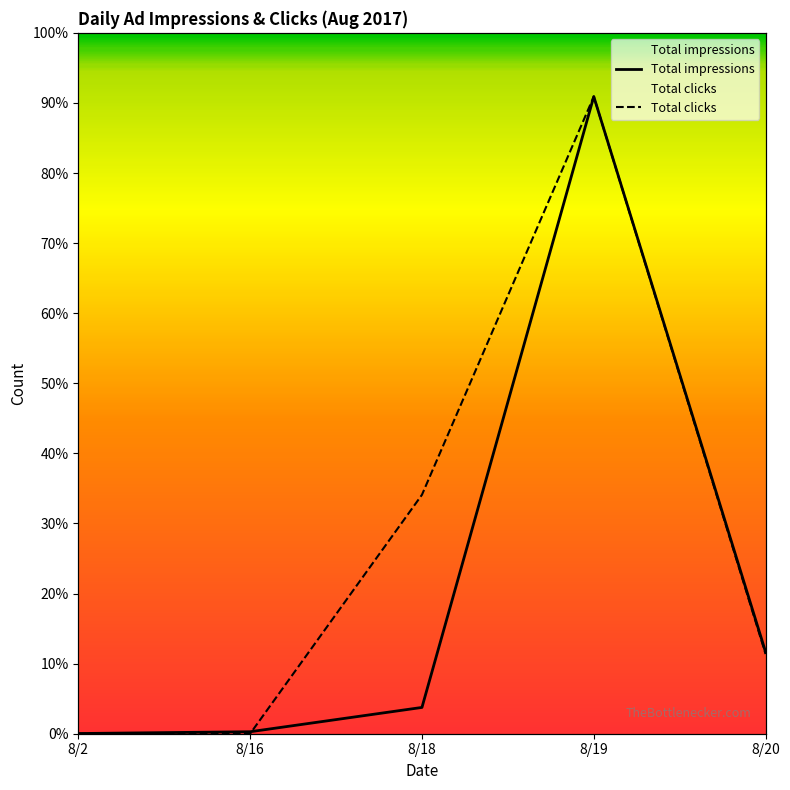

At which category does the chart reach its peak across all series?

8/19